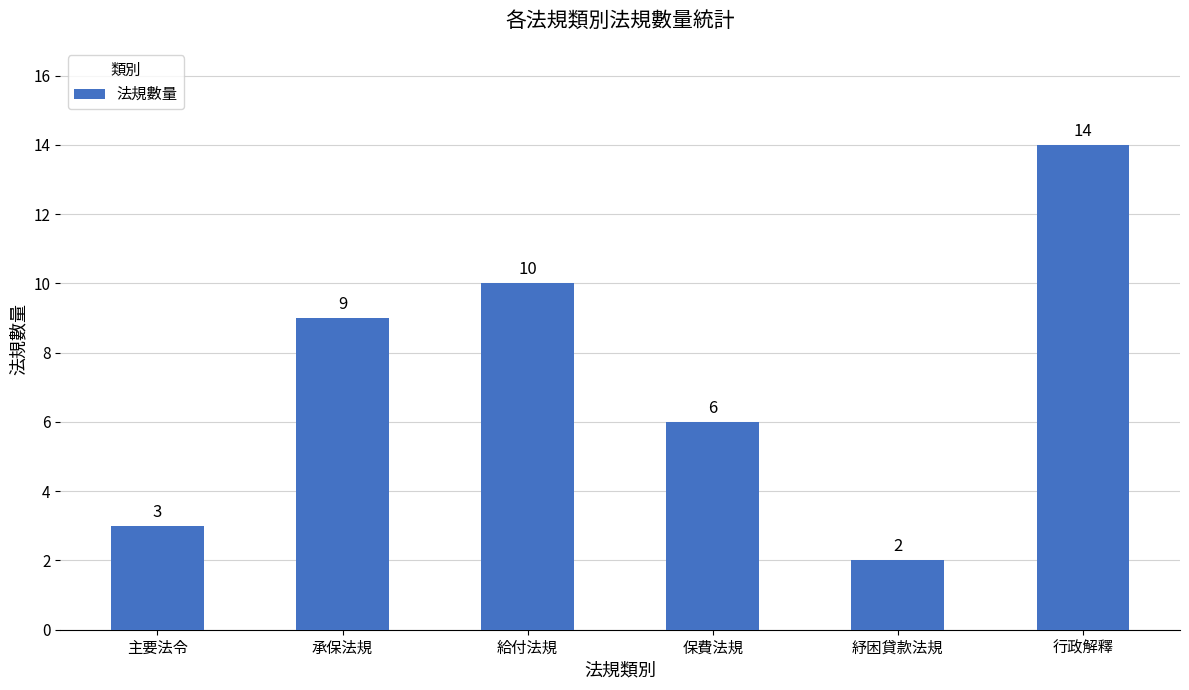

Between 行政解釋 and 給付法規, which is larger?

行政解釋